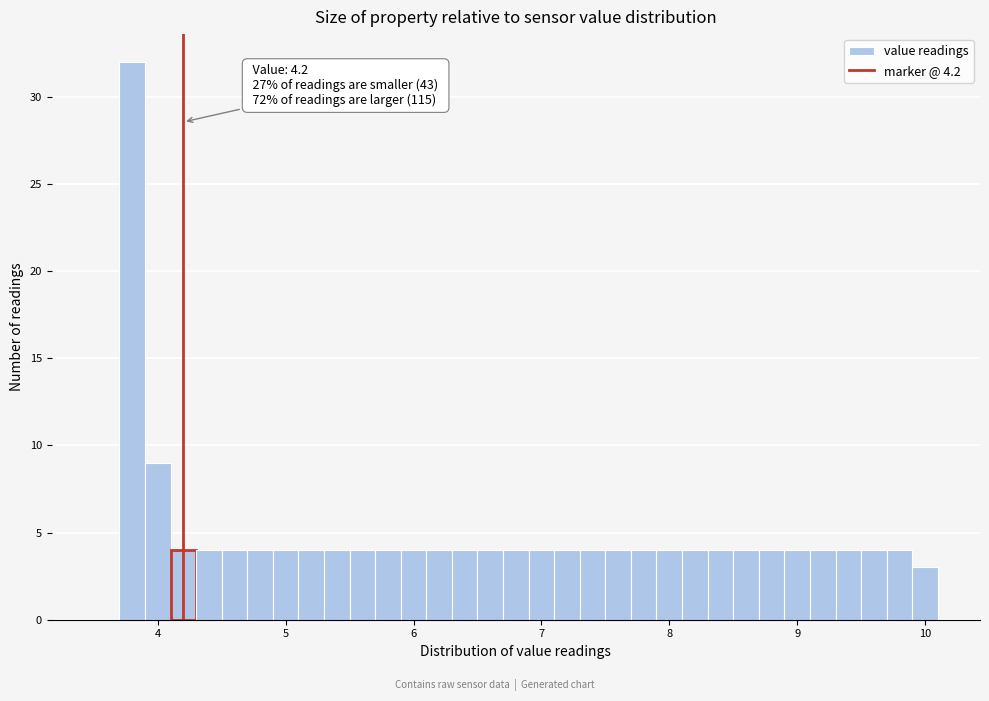

Read against the x-axis, roughly where is the centre of the tallest bar?

3.8